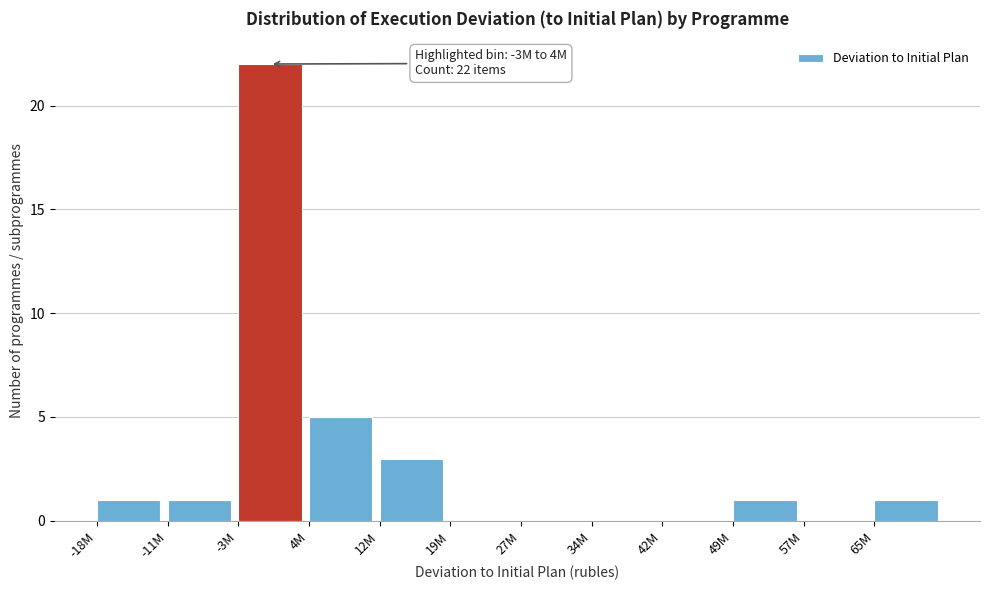

Reading right to left, what are all the values shown in this chart?

65M=1	57M=0	49M=1	42M=0	34M=0	27M=0	19M=0	12M=3	4M=5	-3M=22	-11M=1	-18M=1